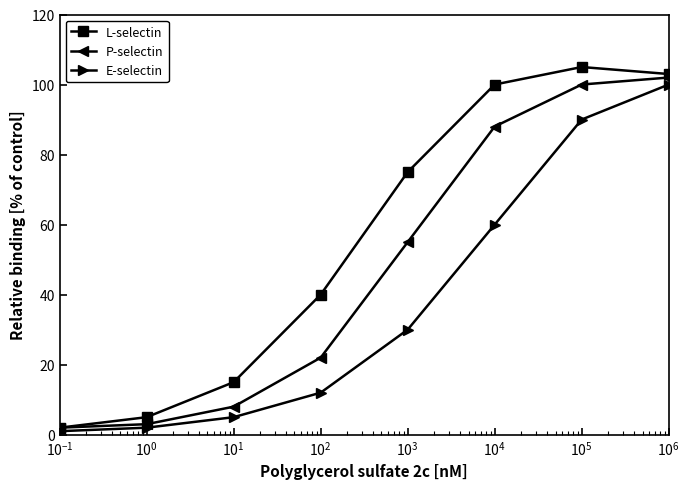

Count the number of categories in the chart.

8